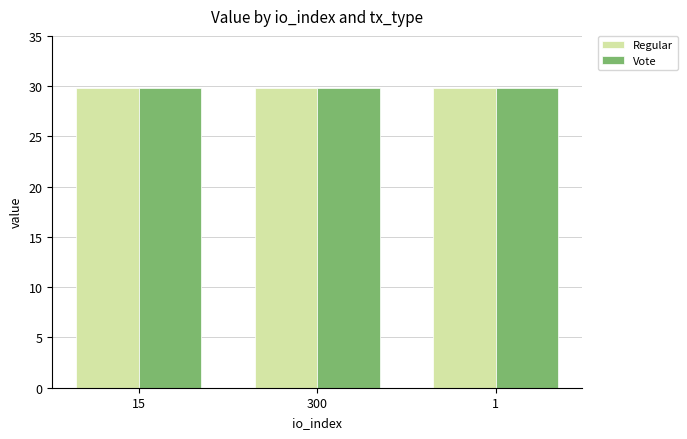

What is the maximum value shown in the chart?

29.9